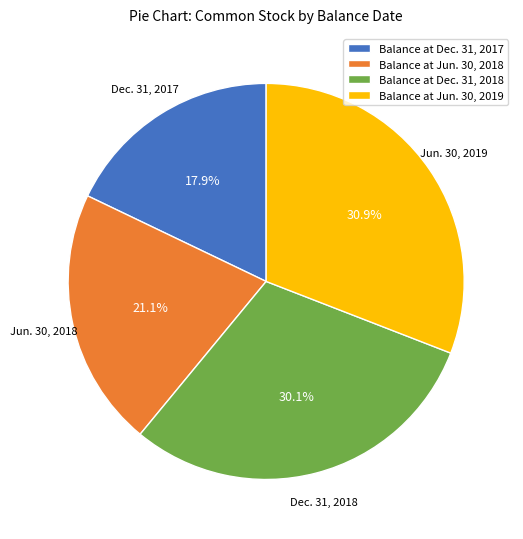

To the nearest percent, what is the difference between the largest and smallest slice percentages?

13%